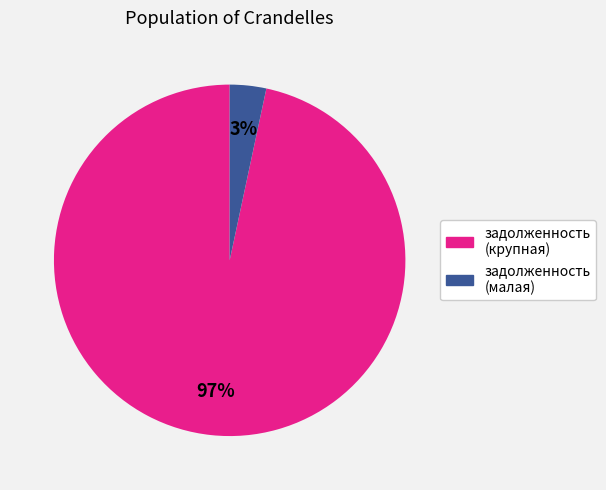

To the nearest percent, what is the average slice percentage?

50%